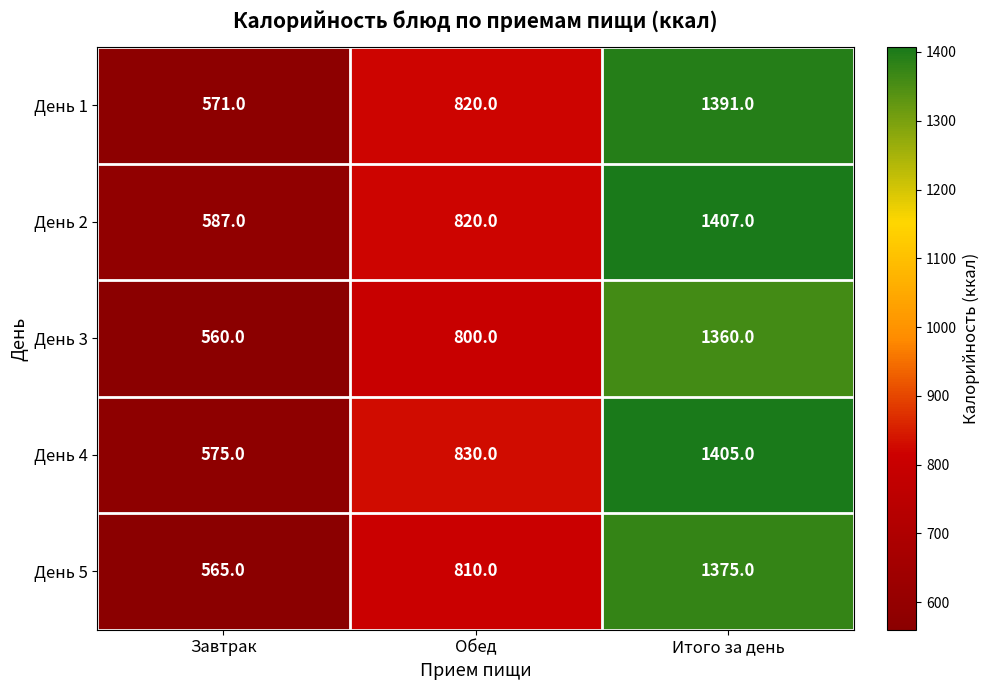

Which category has the lowest value in the День 1 series?

Завтрак